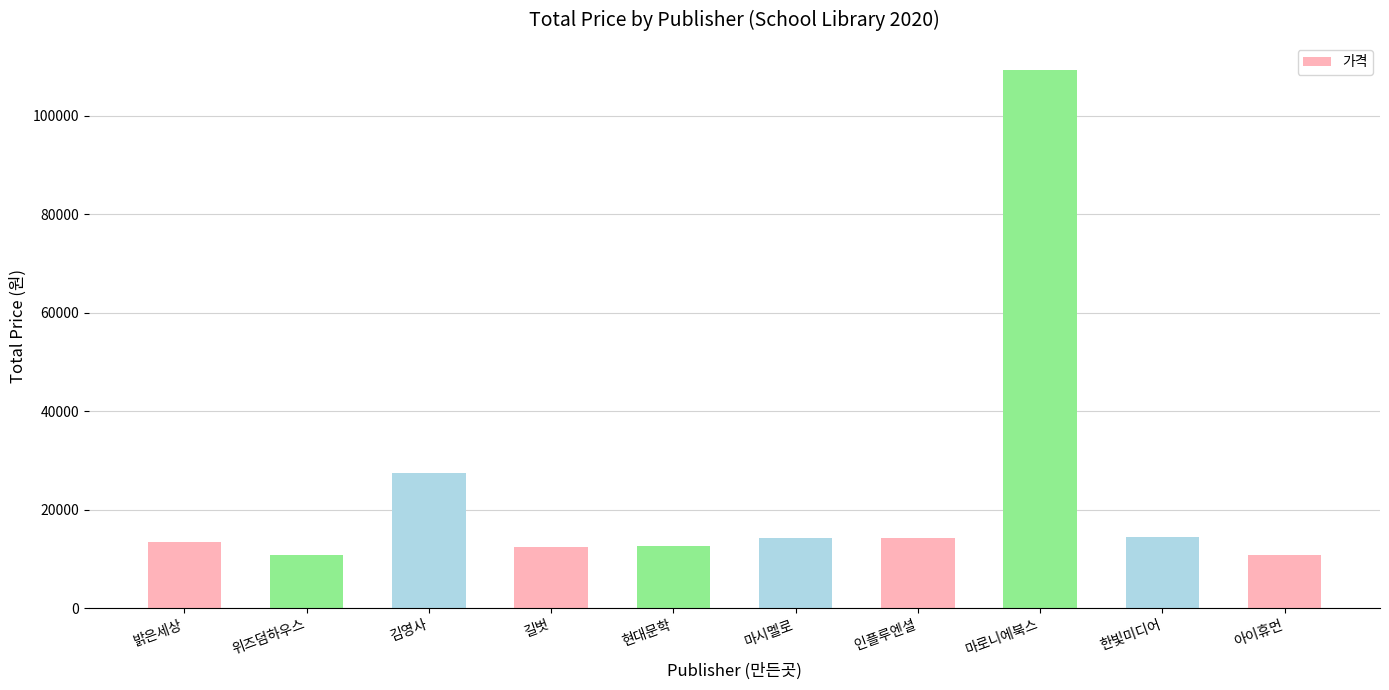

Does the chart contain any negative values?

No